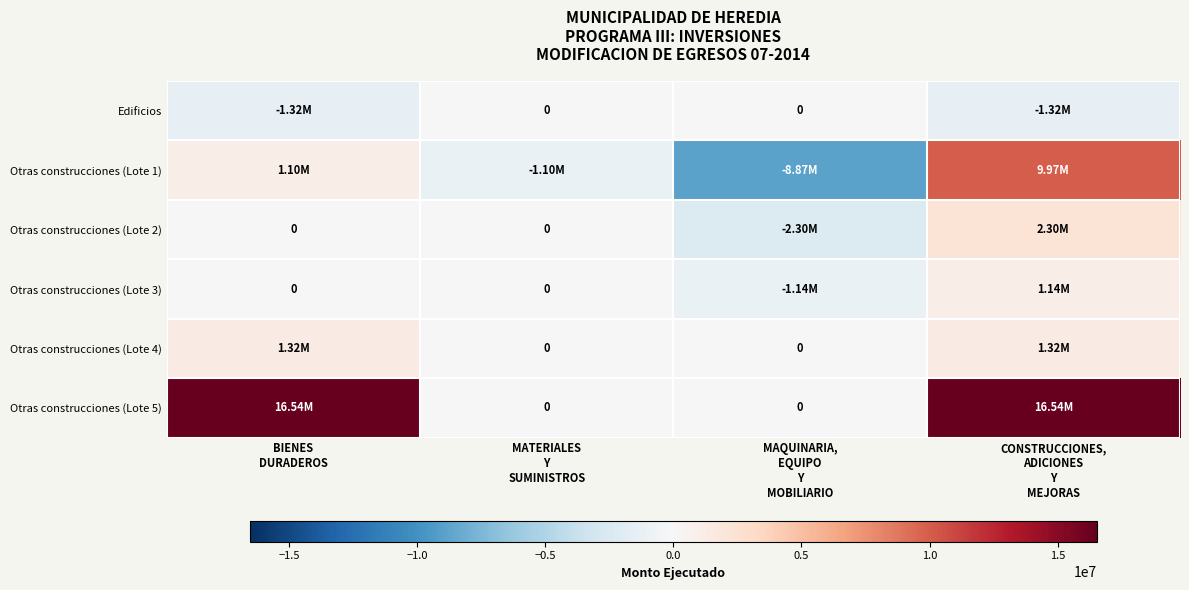

The Otras construcciones (Lote 1) series shows 16780717.8 at CONSTRUCCIONES, ADICIONES Y MEJORAS. True or false?

False